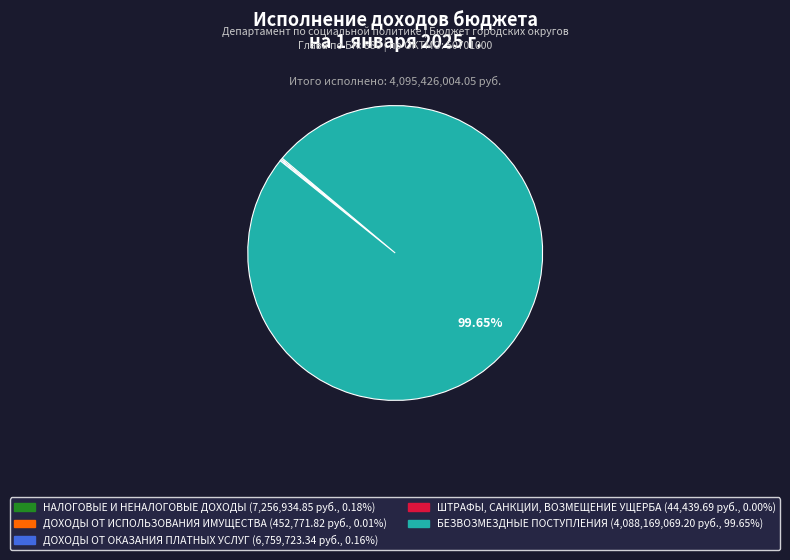

Which slice is the largest?

БЕЗВОЗМЕЗДНЫЕ ПОСТУПЛЕНИЯ